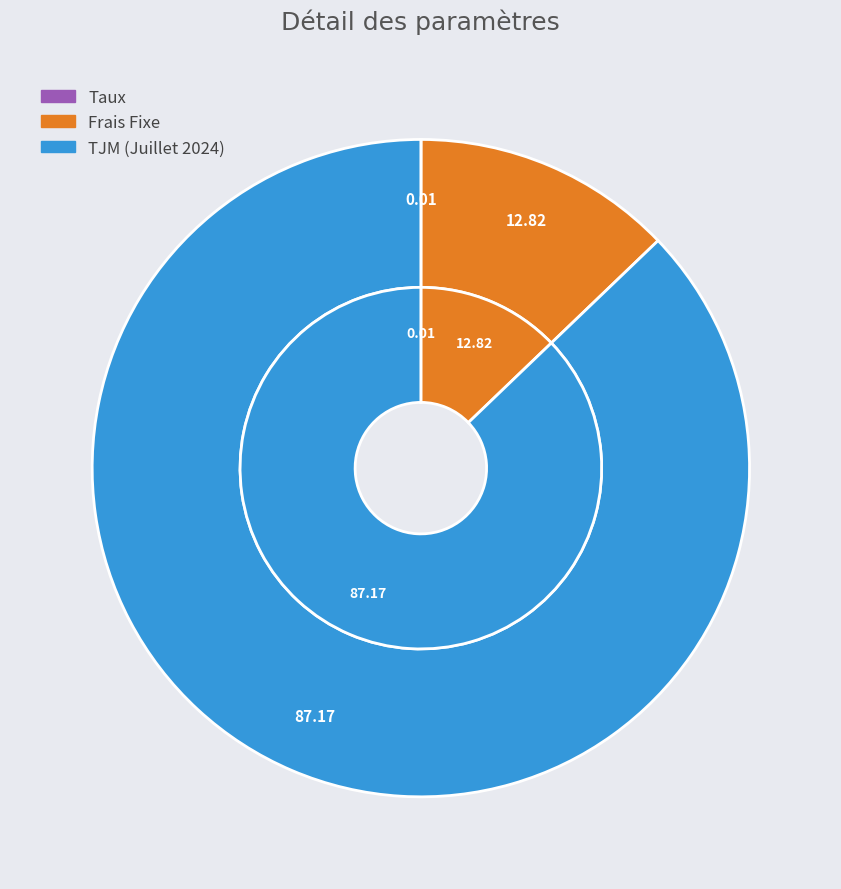

To the nearest percent, what is the difference between the Taux and TJM (Juillet 2024) slice percentages?

87%